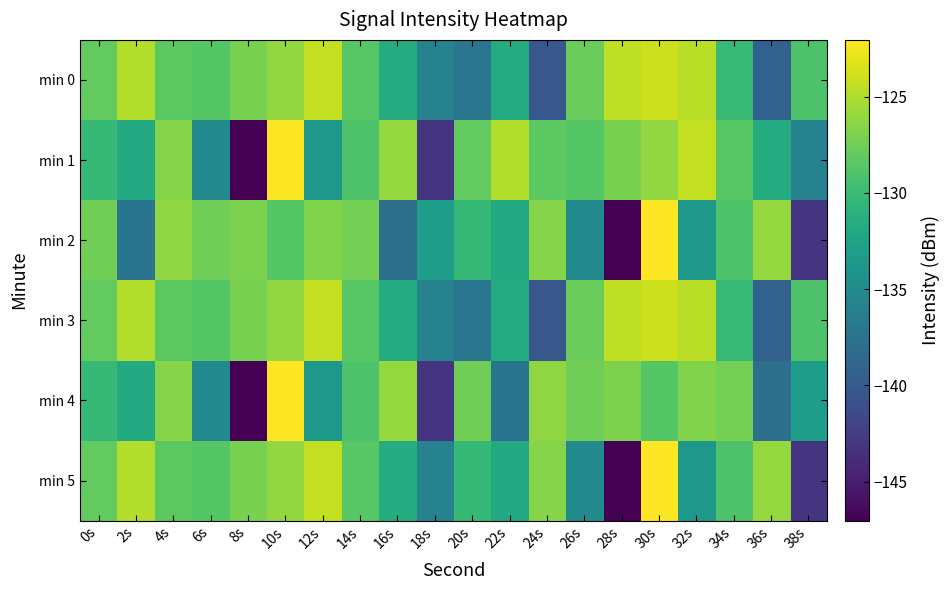

Which series has the widest spread of values?

min 1